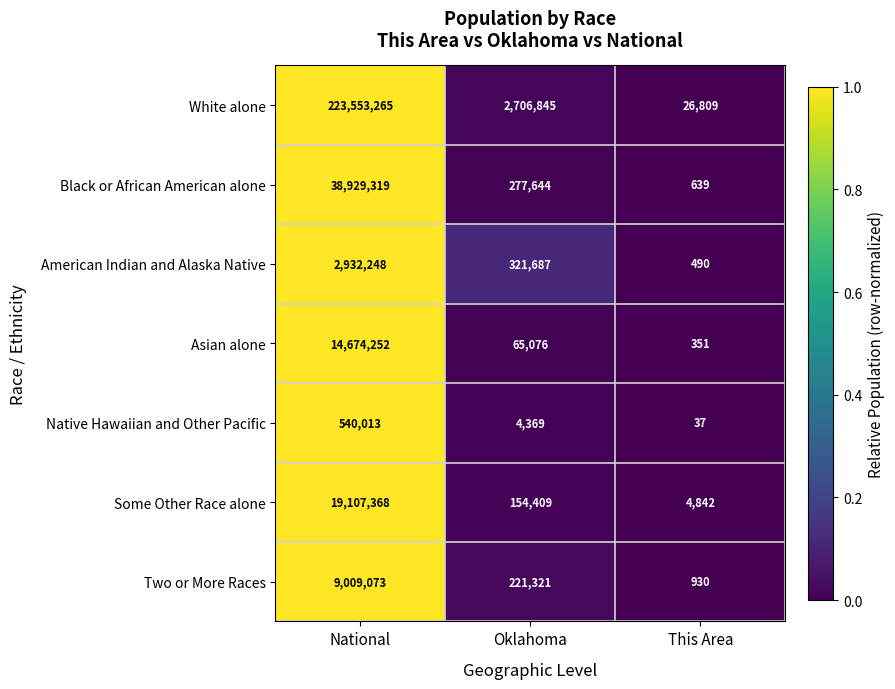

What is the difference between the maximum and second lowest values in the Some Other Race alone series?

18952959